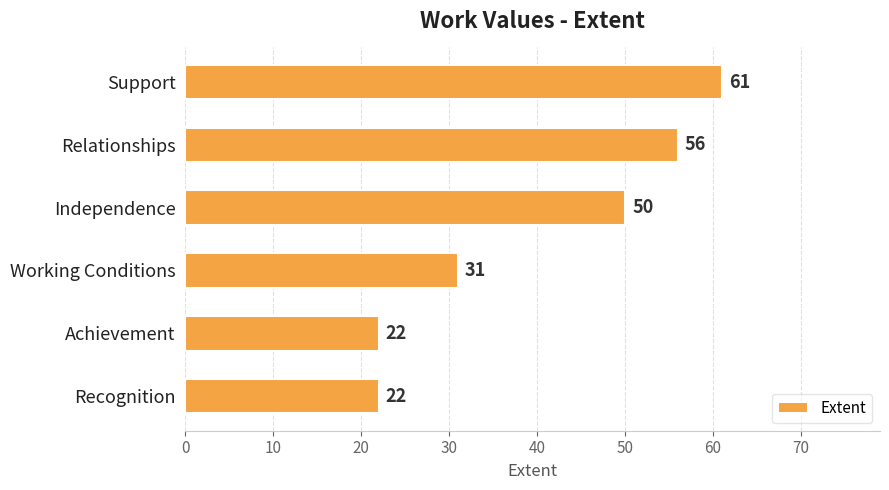

What is the average value?

40